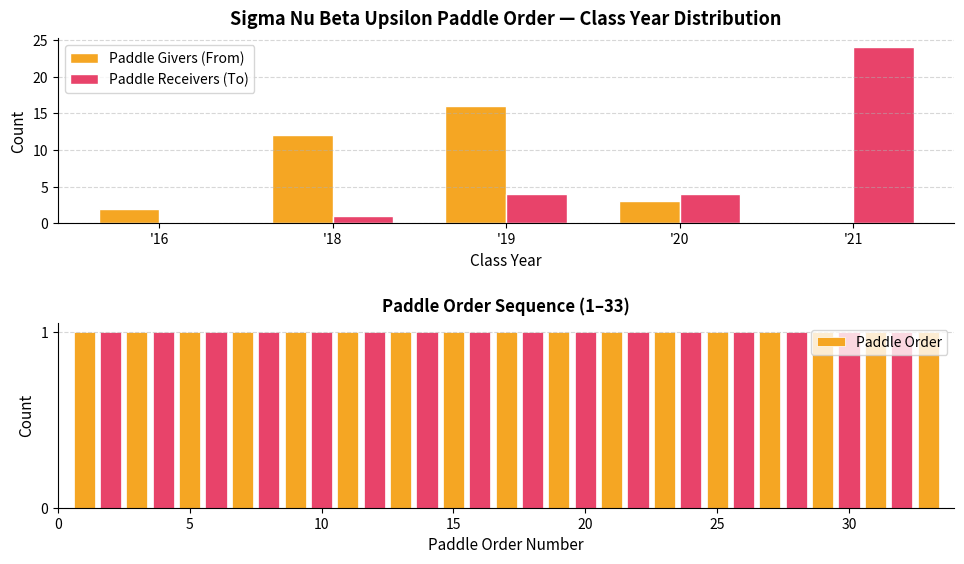

Is it true that From (Paddle Giver) equals 10 at Spencer '19?

False